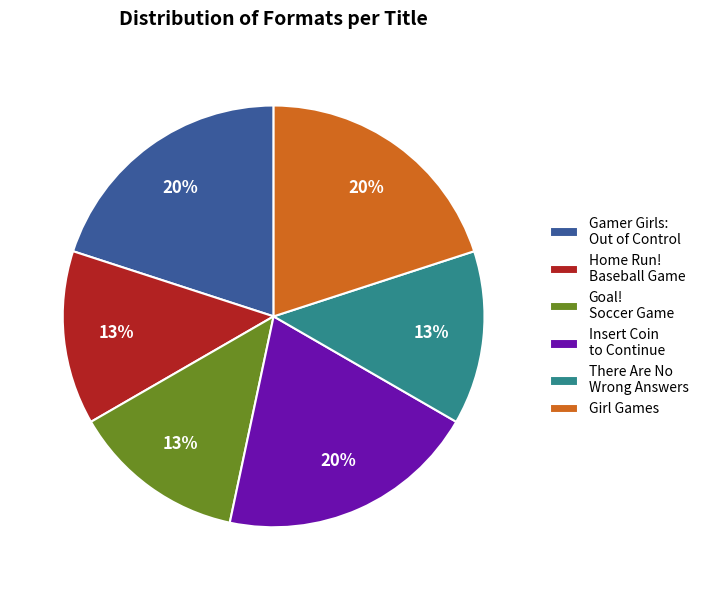

Does any single category account for the majority?

No